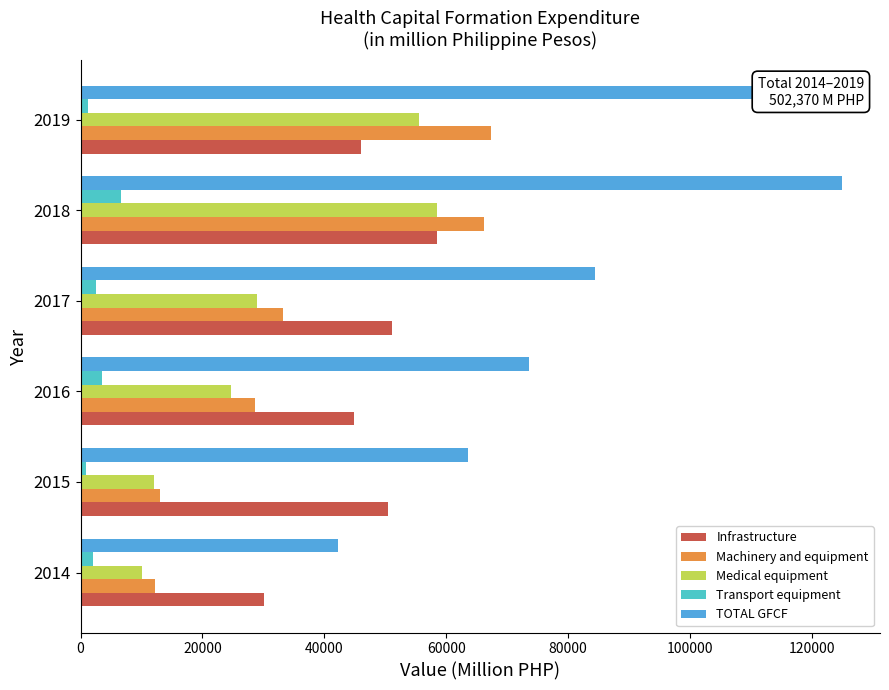

What is the average value of the Machinery and equipment series?

36777.4